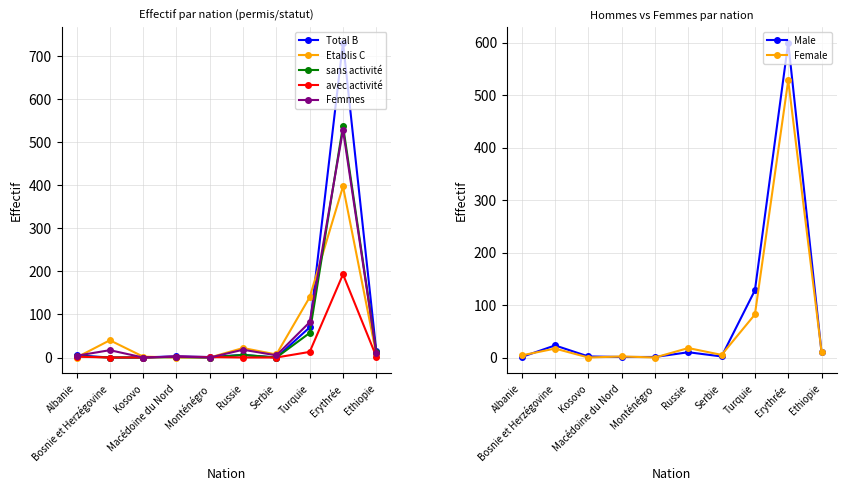

True or false: Female has more than 0 points higher than both neighbors.

True